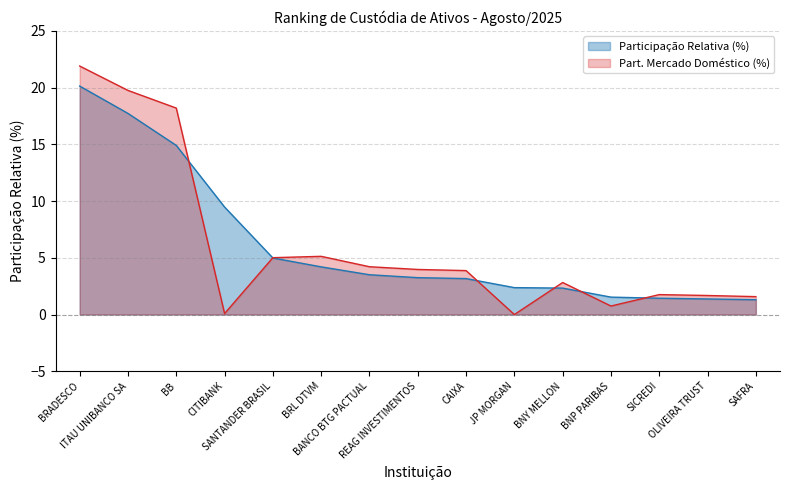

True or false: Participação Relativa (%) has more than 2 points higher than both neighbors.

False